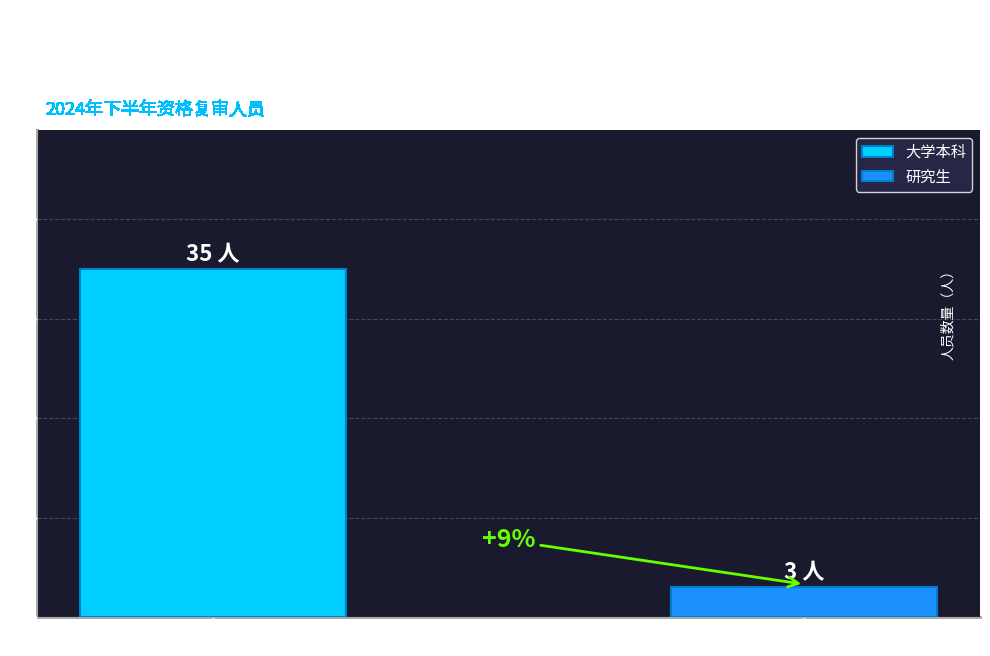

How many bars are there in total?

2